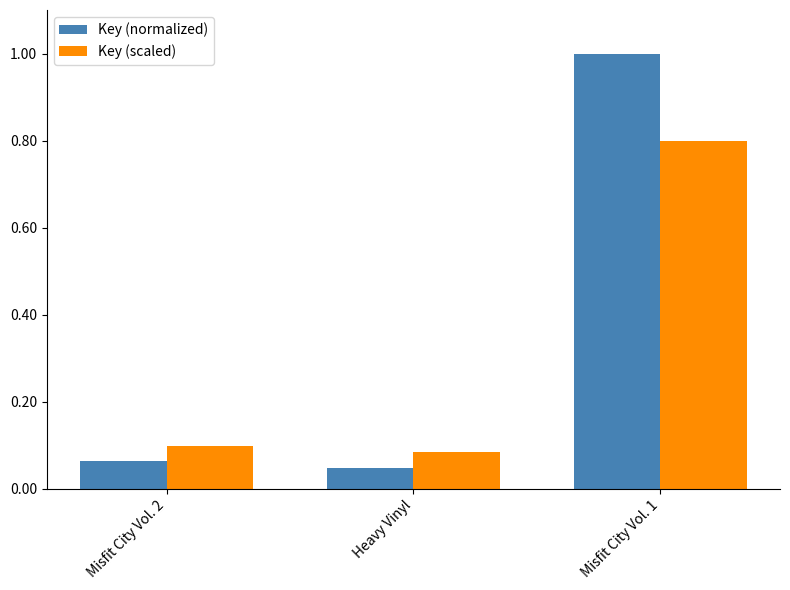

Rank the series at Misfit City Vol. 1 from lowest to highest value.

Key (scaled), Key (normalized)